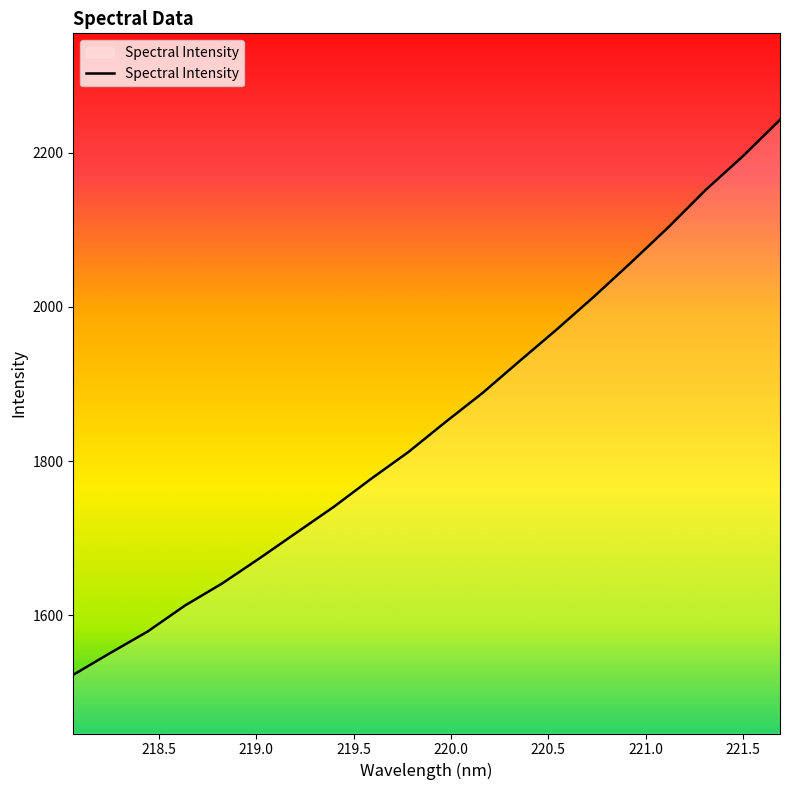

What is the smallest value displayed?

1523.1